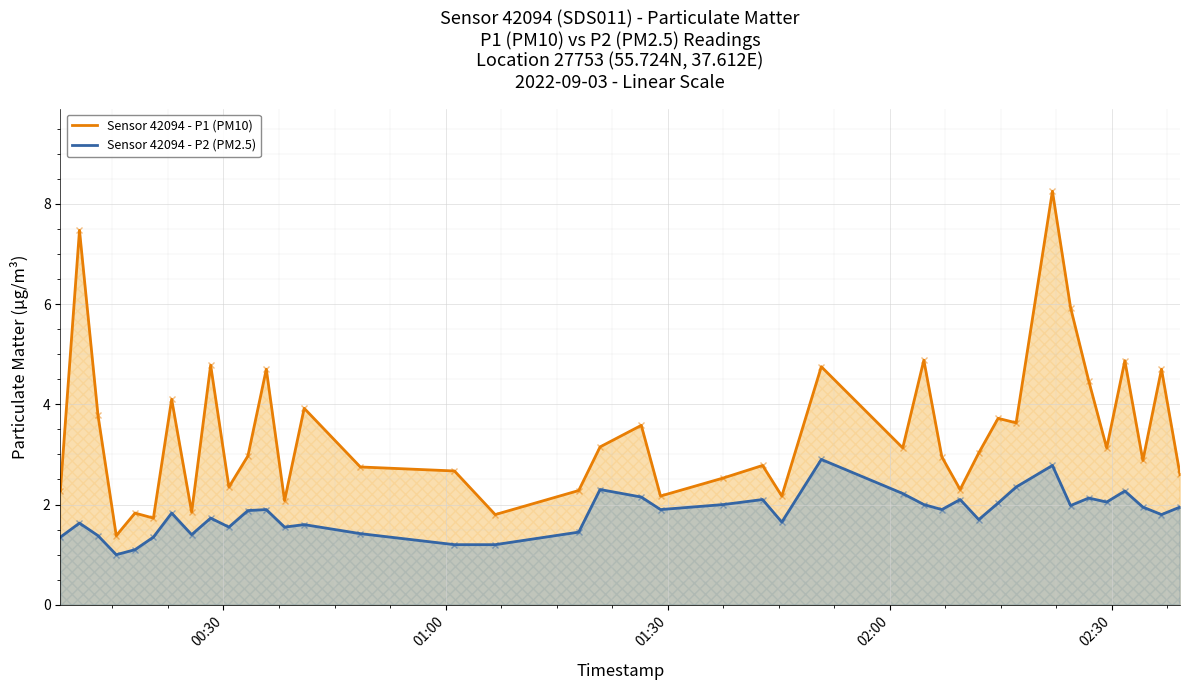

What is the sum of all Sensor 42094 - P1 (PM10) values?

136.3